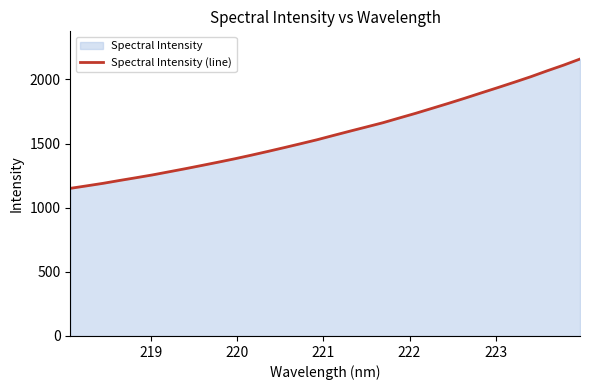

What is the minimum value shown in the chart?

1151.2